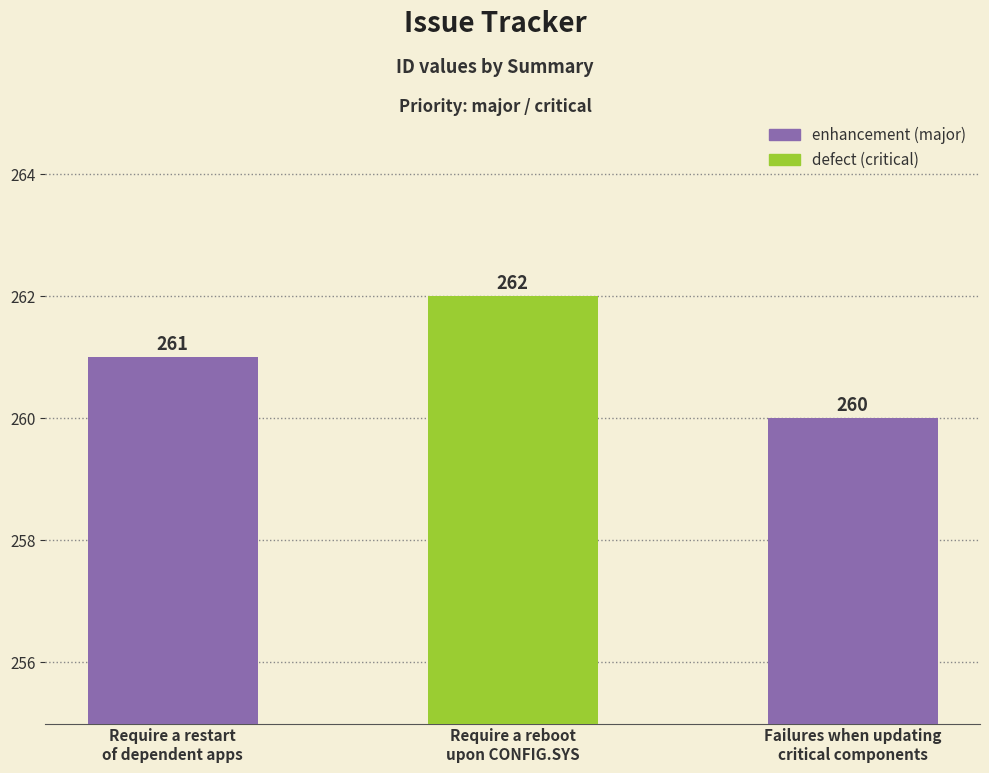

Does the chart contain any negative values?

No